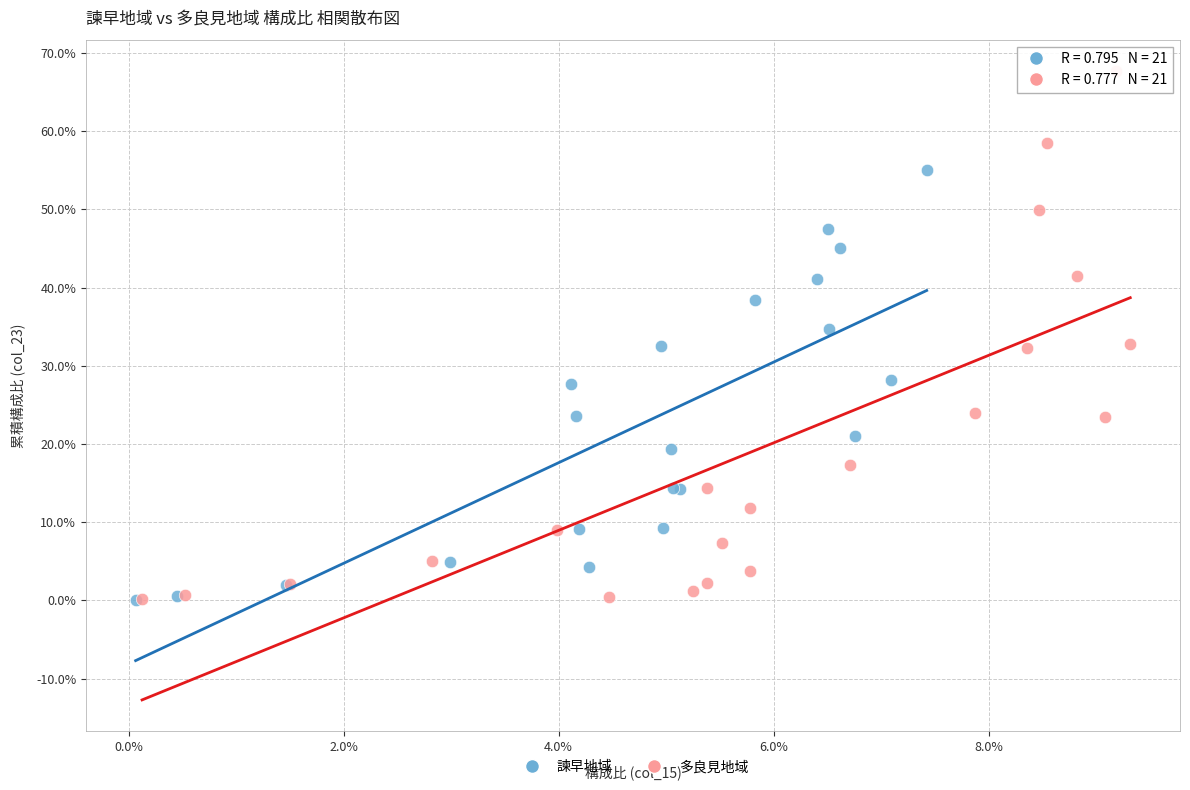

What are all the series names shown in the legend?

諫早地域, 多良見地域